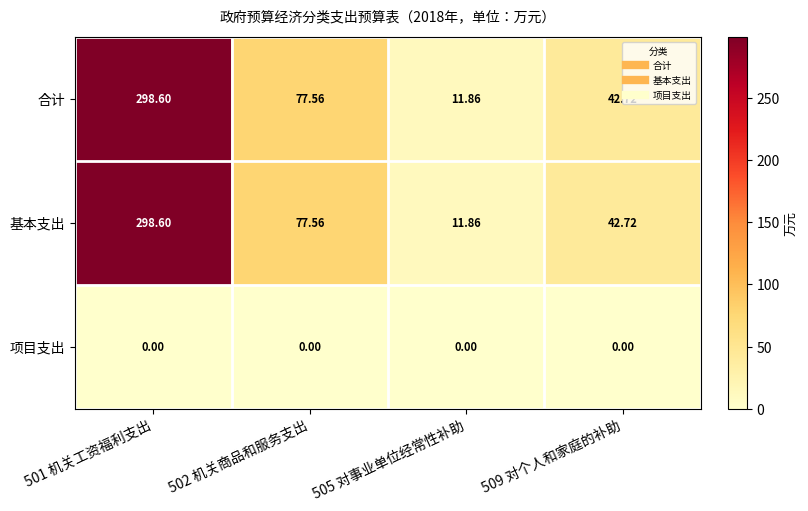

Reading right to left, what are all the values shown in this chart?

合计: 509 对个人和家庭的补助=42.7	505 对事业单位经常性补助=11.9	502 机关商品和服务支出=77.6	501 机关工资福利支出=298.6
基本支出: 509 对个人和家庭的补助=42.7	505 对事业单位经常性补助=11.9	502 机关商品和服务支出=77.6	501 机关工资福利支出=298.6
项目支出: 509 对个人和家庭的补助=0.0	505 对事业单位经常性补助=0.0	502 机关商品和服务支出=0.0	501 机关工资福利支出=0.0